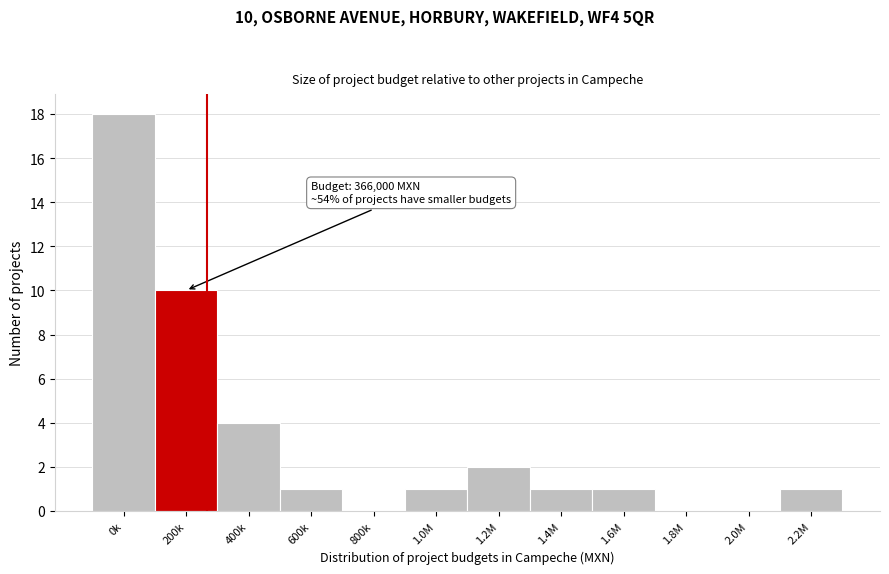

Reading right to left, transcribe all the data shown in this chart.

2.2M=1	2.0M=0	1.8M=0	1.6M=1	1.4M=1	1.2M=2	1.0M=1	800k=0	600k=1	400k=4	200k=10	0k=18